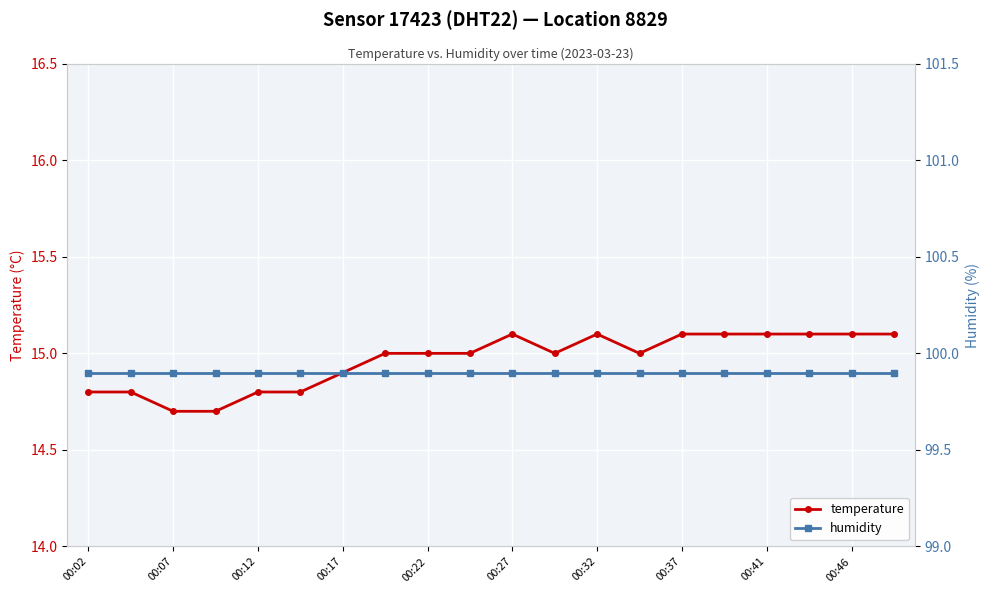

What is the smallest value displayed?

14.7